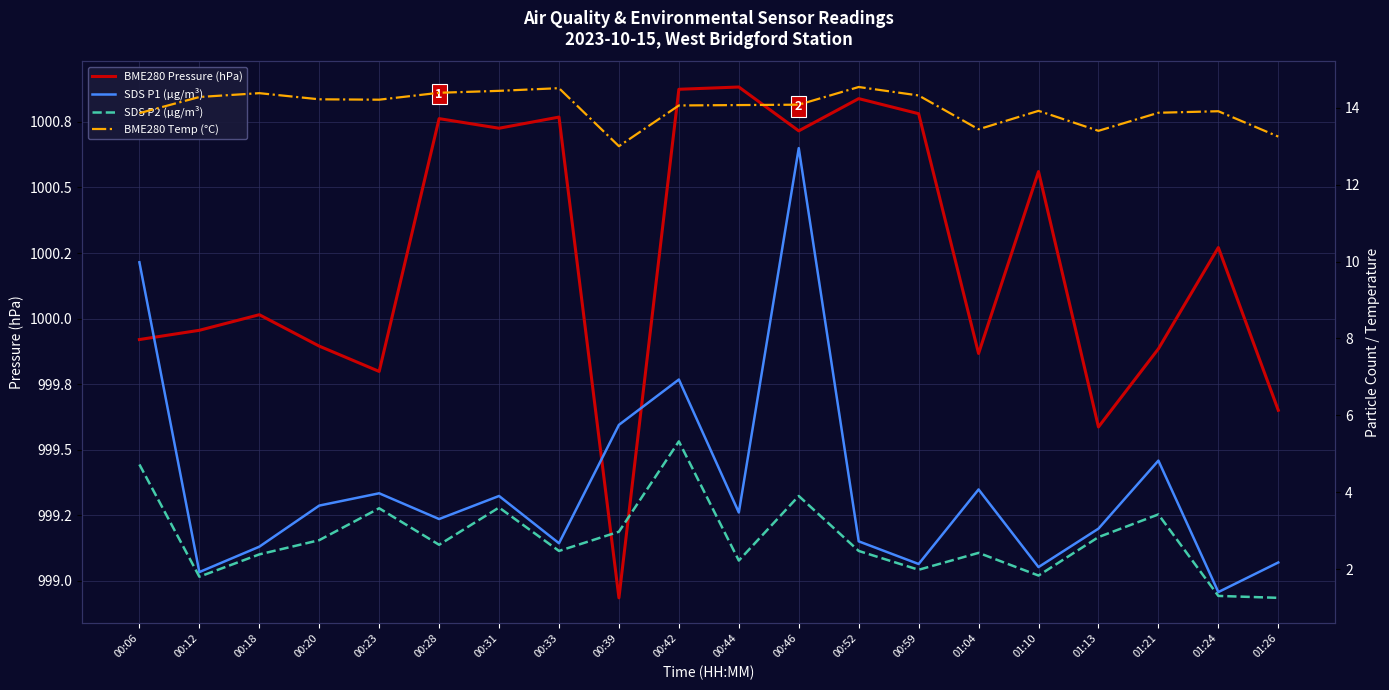

What is the greatest value displayed?

1000.9